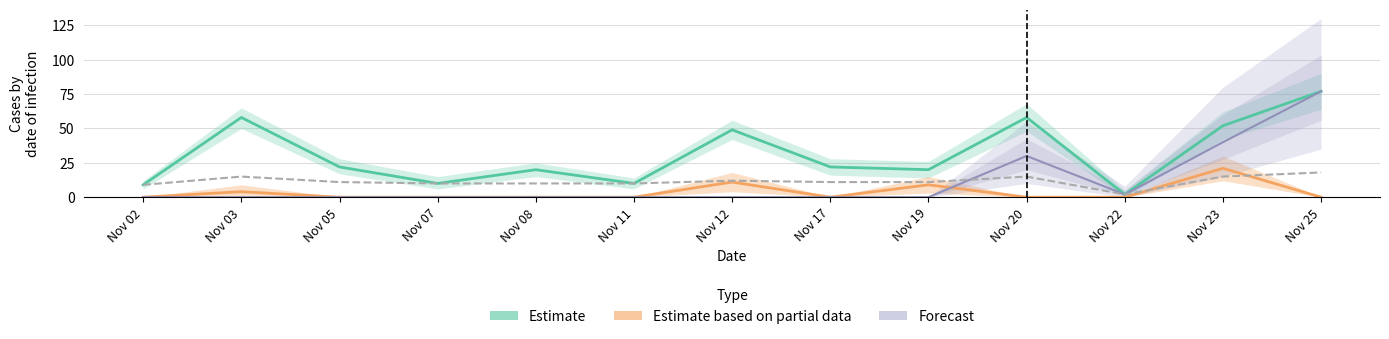

What is the maximum value shown in the chart?

77